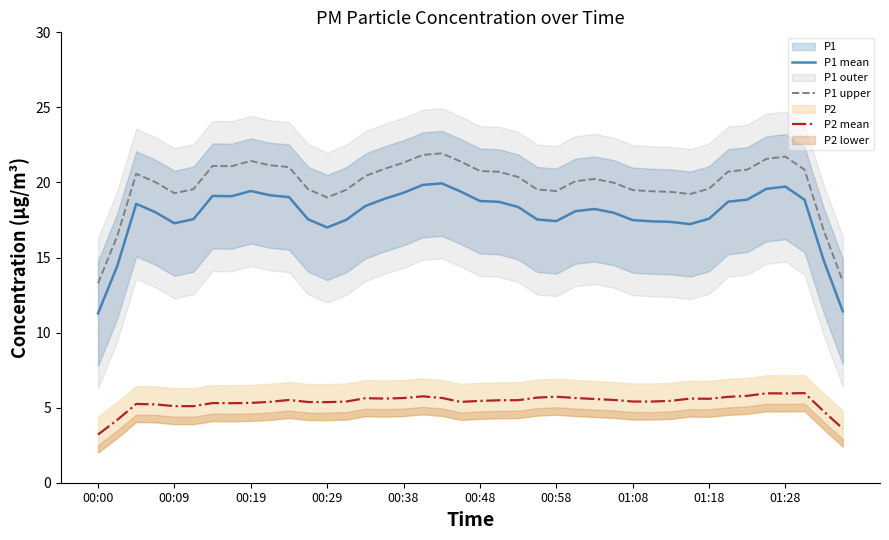

True or false: P1 upper and P1 mean intersect in this chart.

False